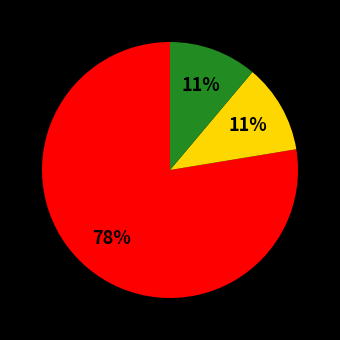

To the nearest percent, what is the average slice percentage?

33%